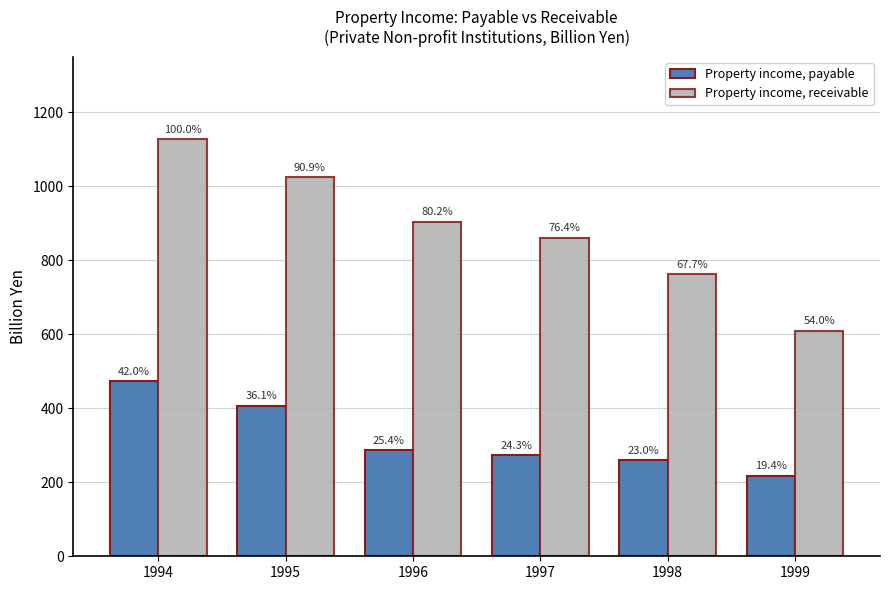

Which has a higher value, 1997 or 1998?

1997